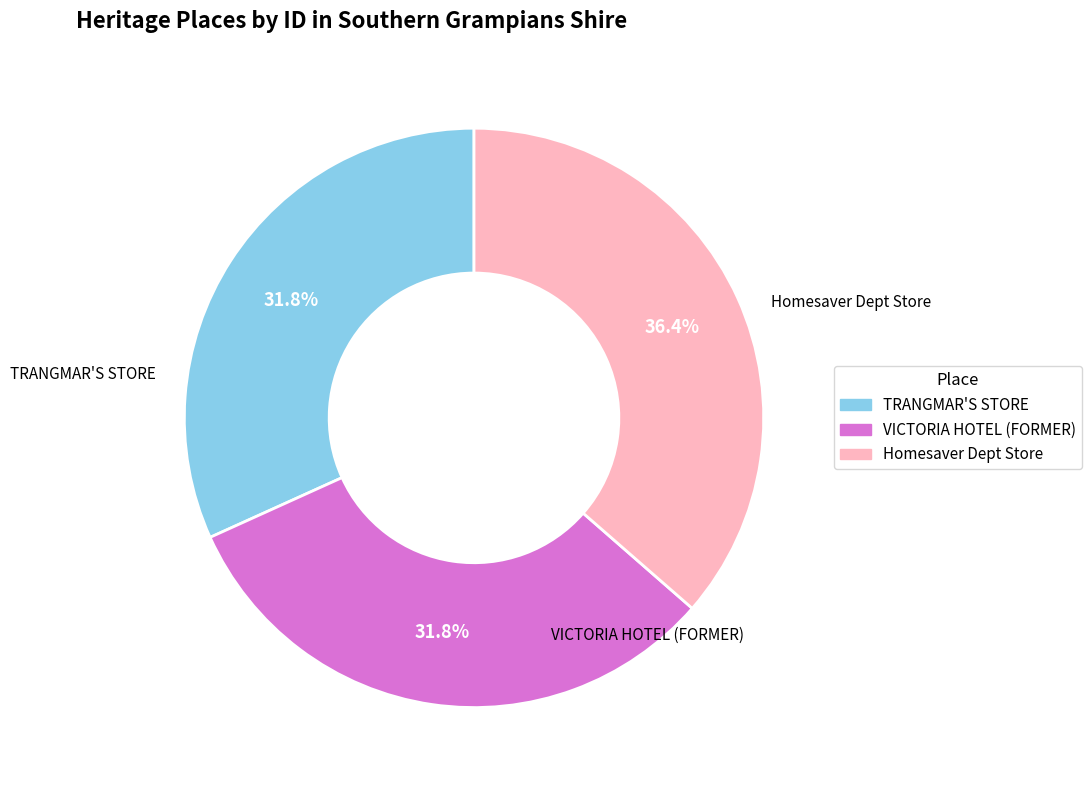

What is the total percentage of VICTORIA HOTEL (FORMER) and Homesaver Dept Store?

68.2%